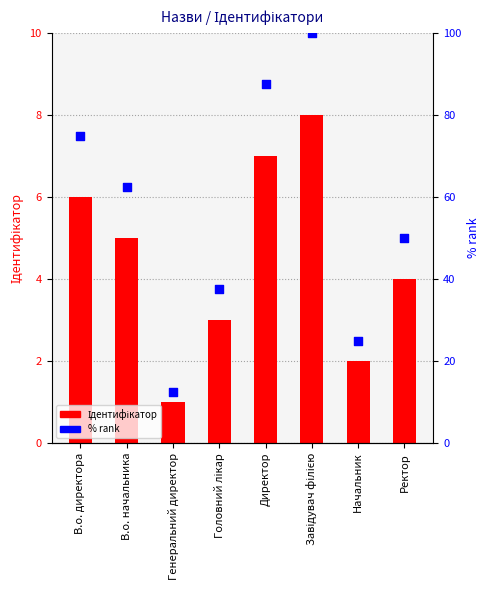

What are all the series names shown in the legend?

Ідентифікатор, % rank